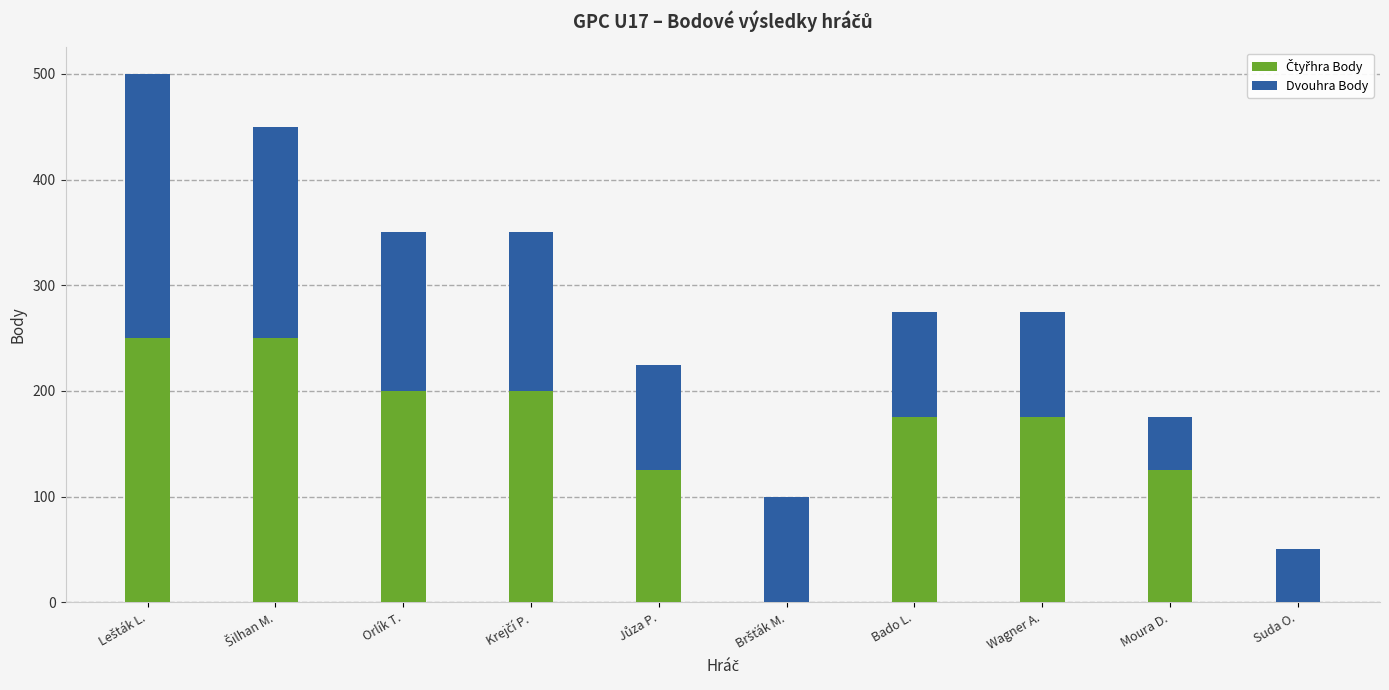

What is the total value across all series at Bado L.?

275